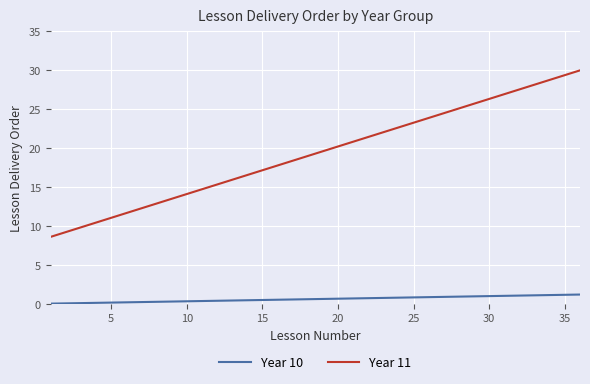

True or false: Year 11 and Year 10 intersect in this chart.

False